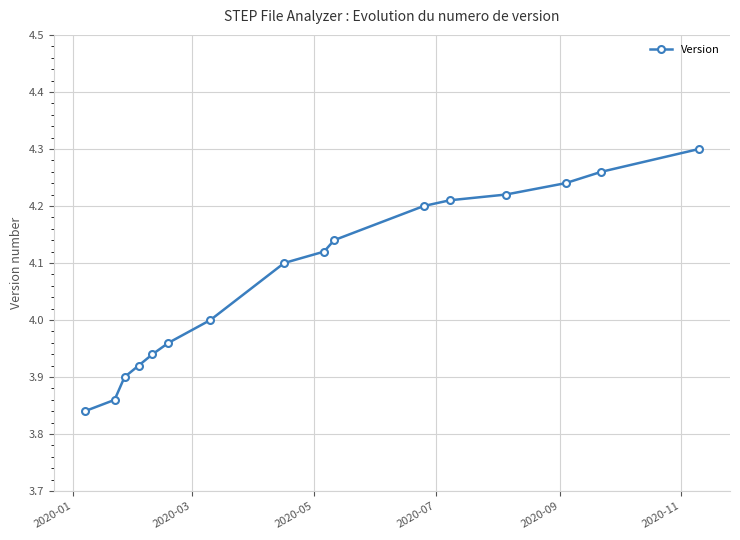

True or false: the data has more than 2 interior local peaks.

False